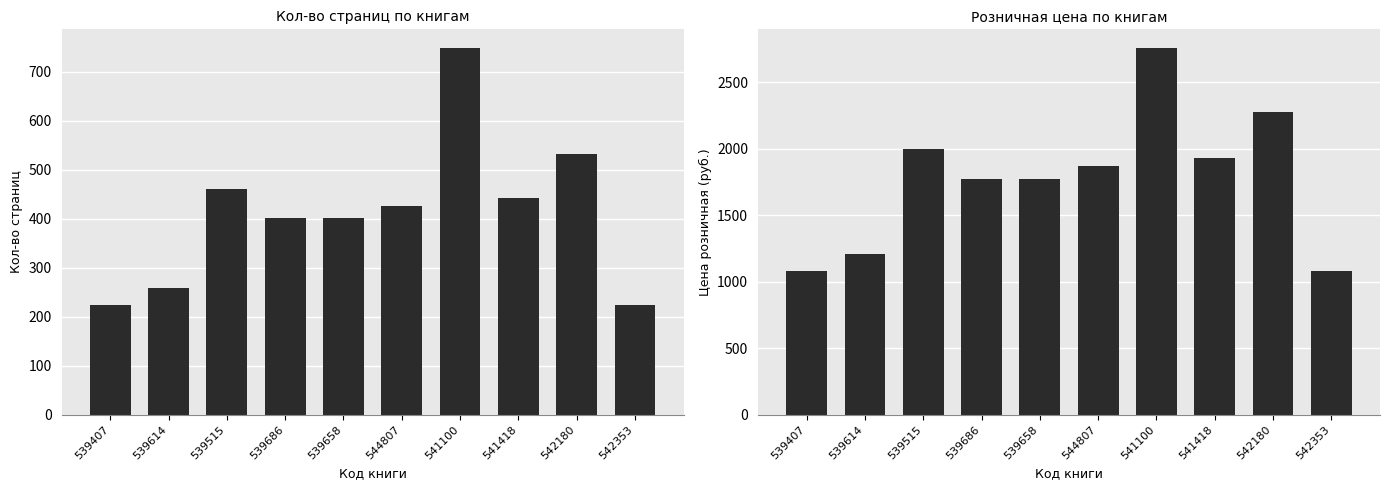

The value of Кол-во страниц at 539407 is 224. True or false?

True